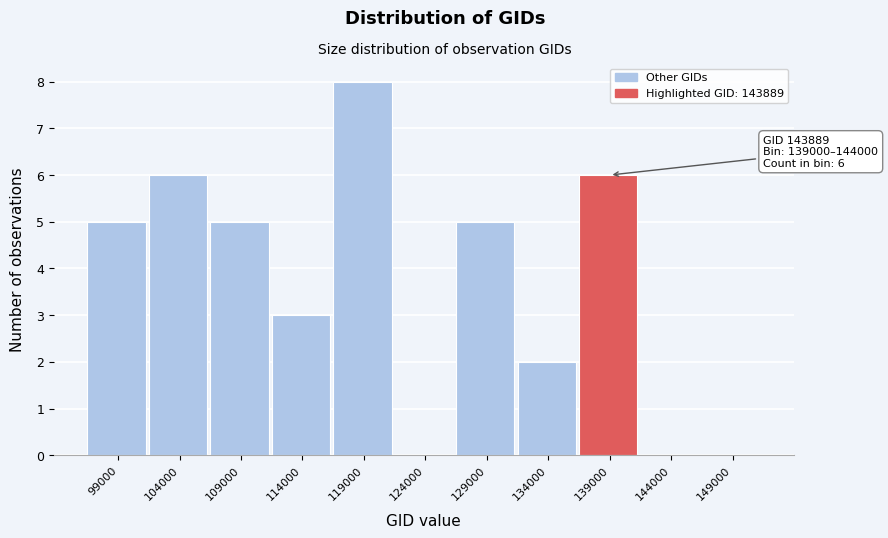

Reading left to right, extract all data points from this chart.

99000=5	104000=6	109000=5	114000=3	119000=8	124000=0	129000=5	134000=2	139000=6	144000=0	149000=0